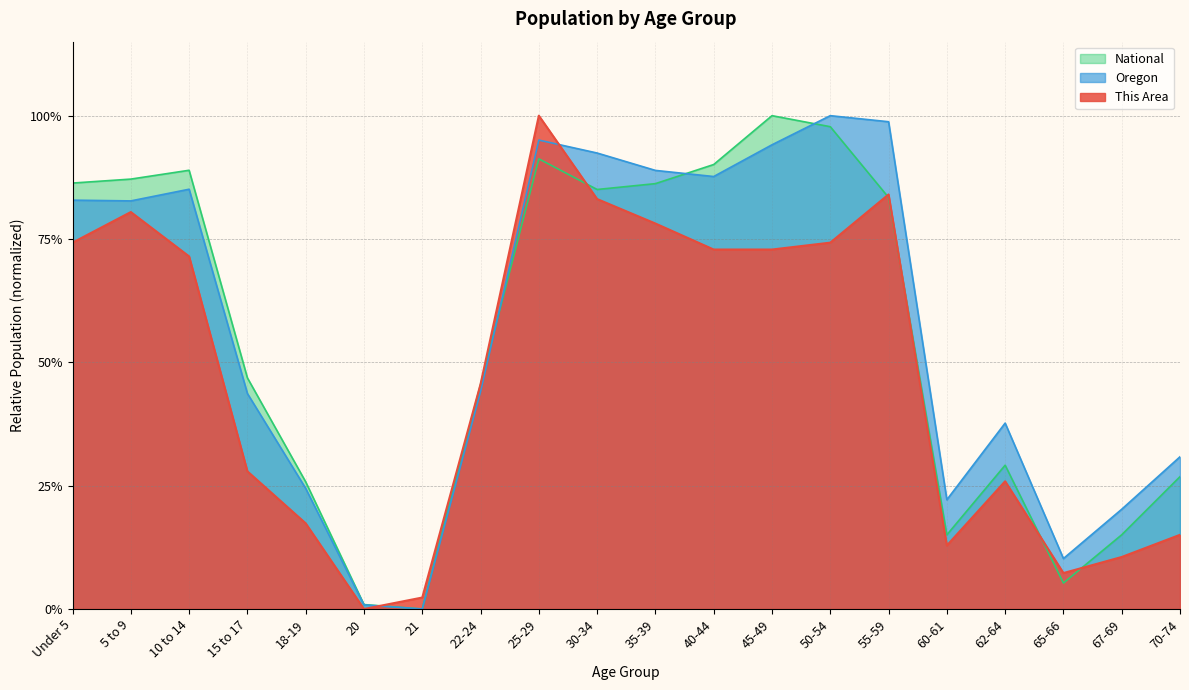

At which category does National reach its first local peak?

10 to 14